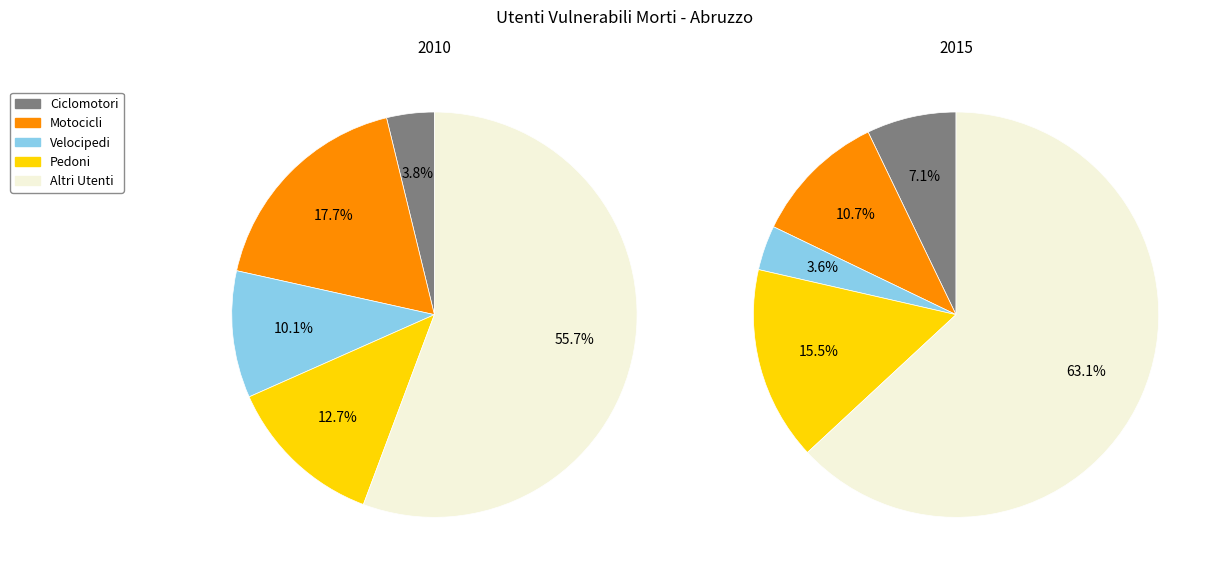

The Velocipedi slice represents 10% of the pie. True or false?

True